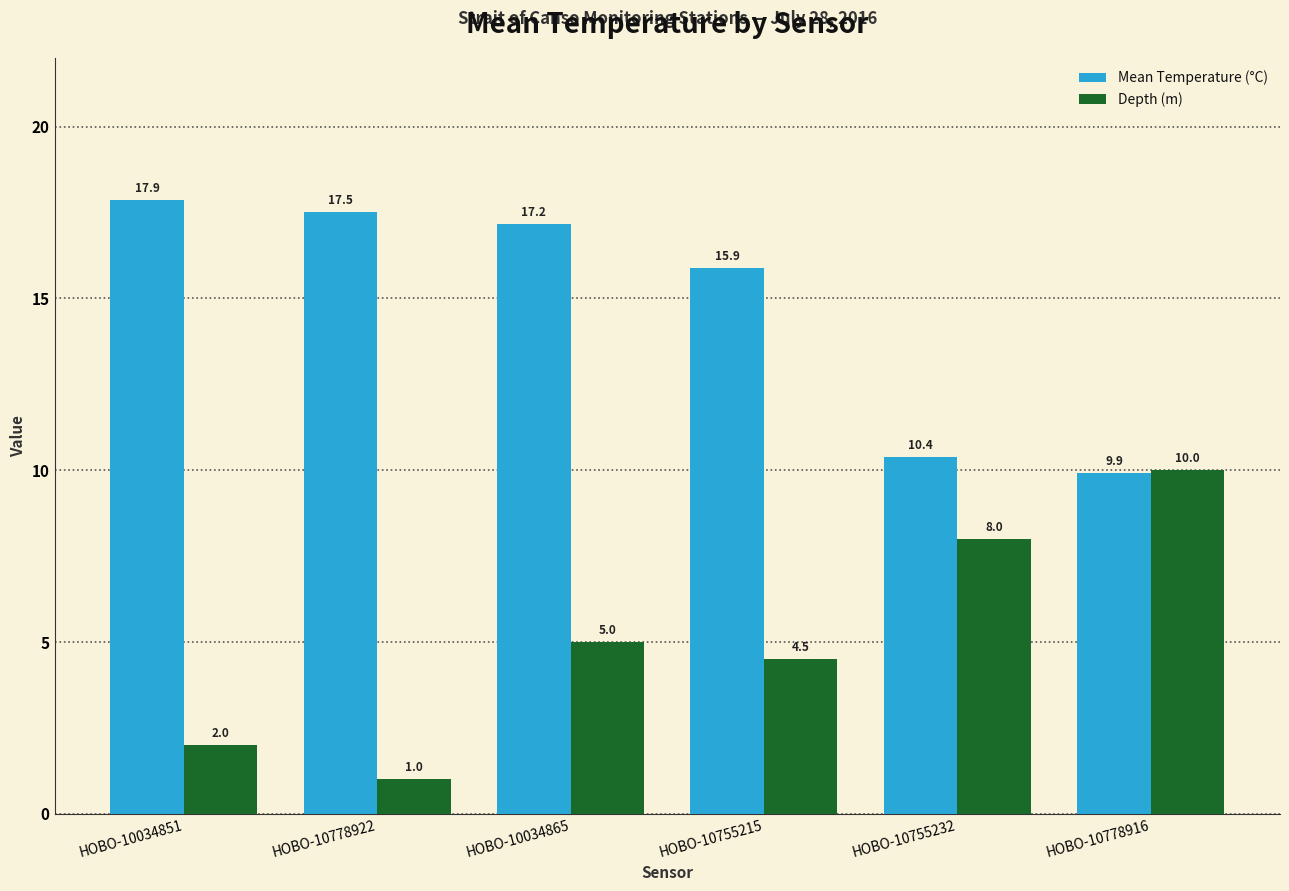

Read the Mean Temperature (°C) value at HOBO-10778916.

9.9